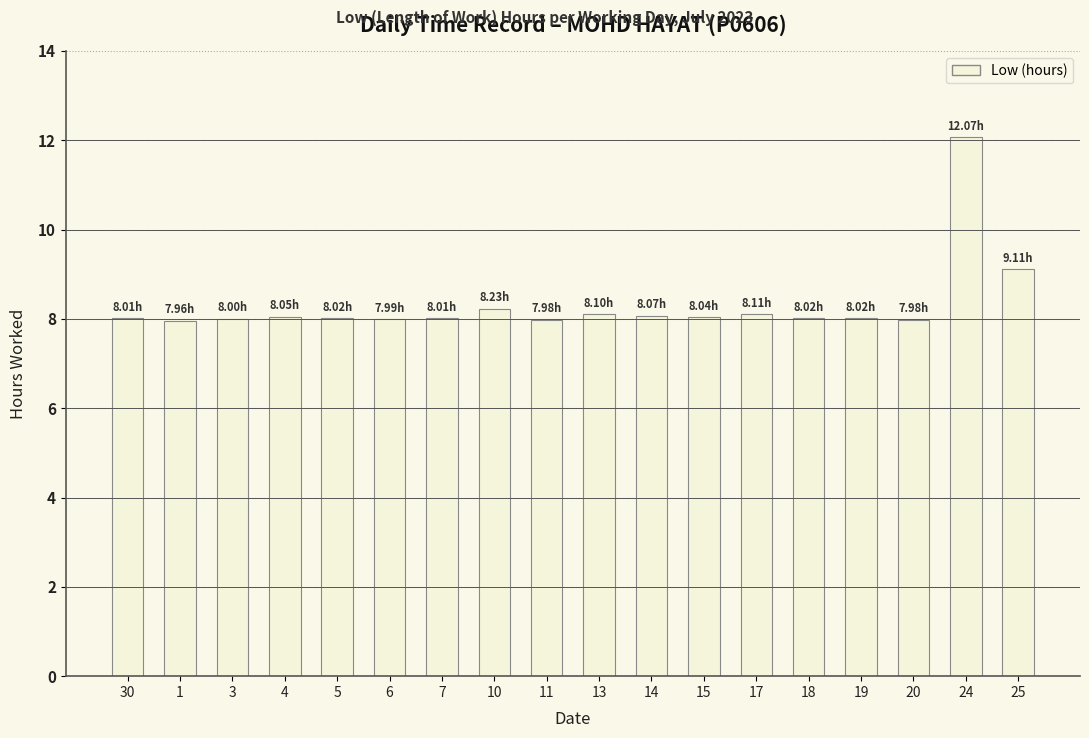

Where is the data nearest to the value 10?

25